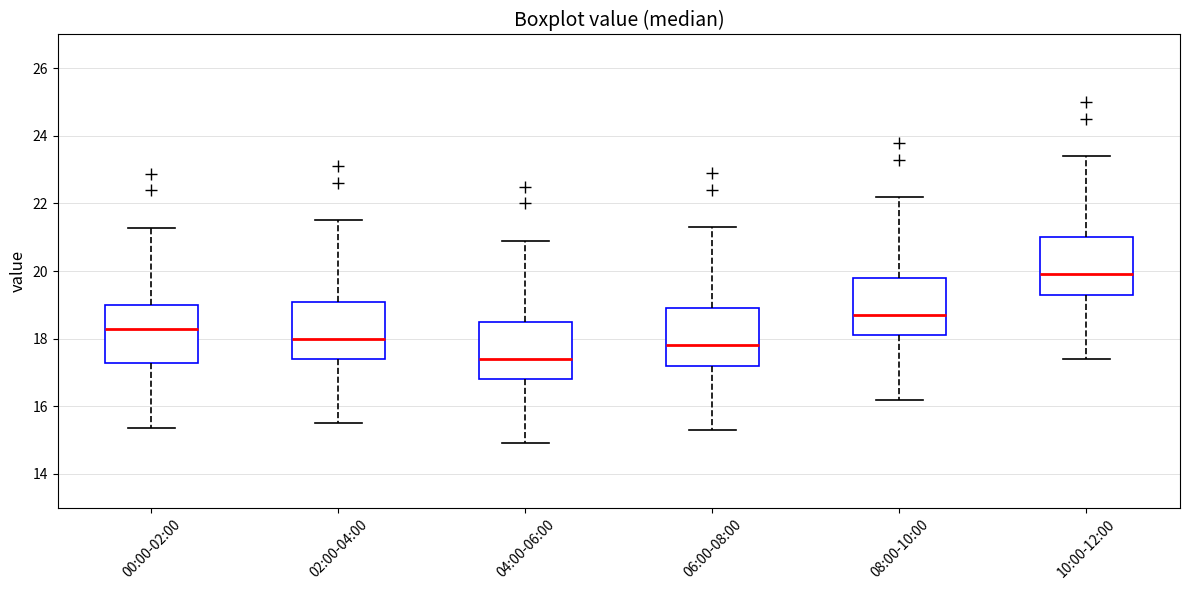

Which box's median line is the lowest?

04:00-06:00